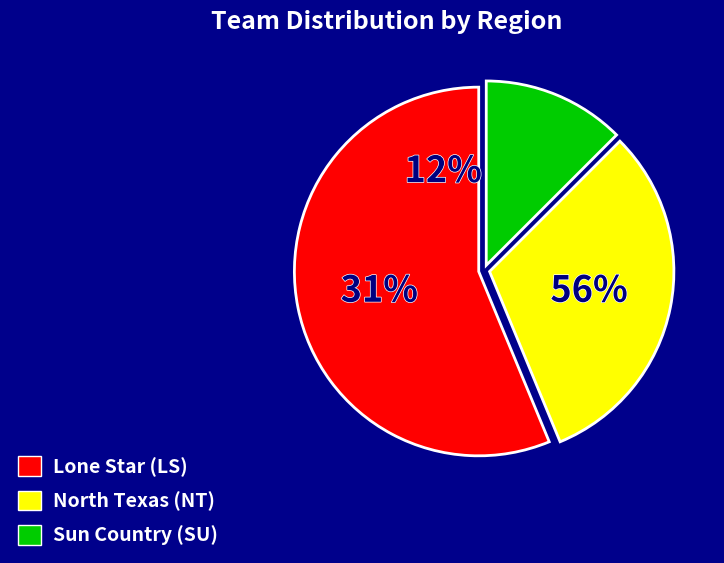

What is the majority slice?

Lone Star (LS)